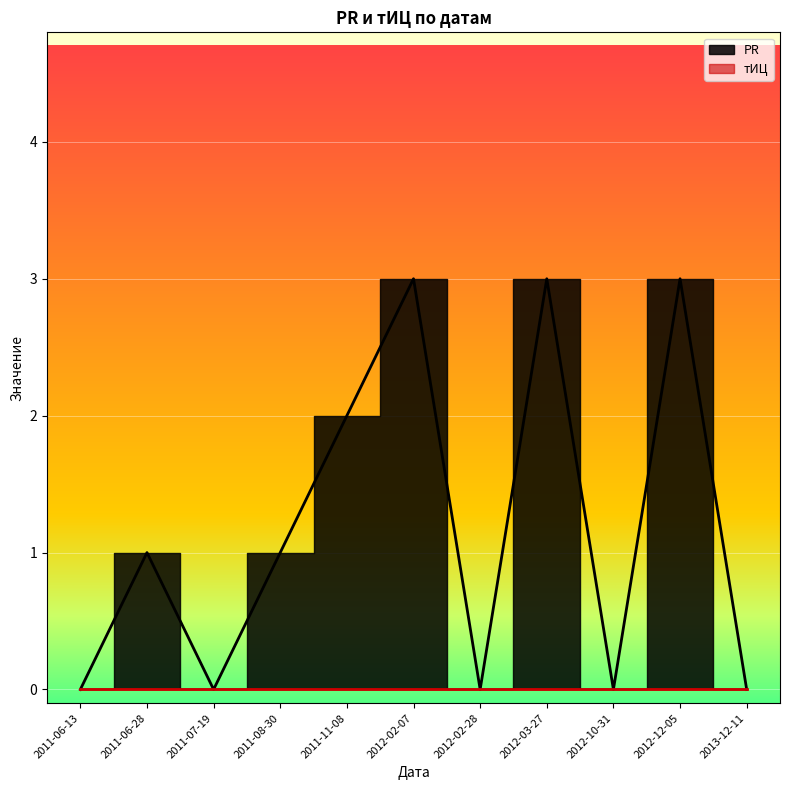

List the labels in order of value, largest first.

2012-02-07, 2012-03-27, 2012-12-05, 2011-11-08, 2011-06-28, 2011-08-30, 2011-06-13, 2011-07-19, 2012-02-28, 2012-10-31, 2013-12-11